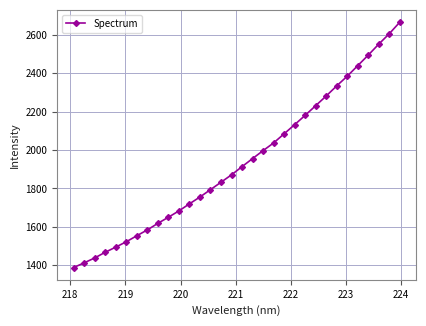

What is the average value?

1939.6